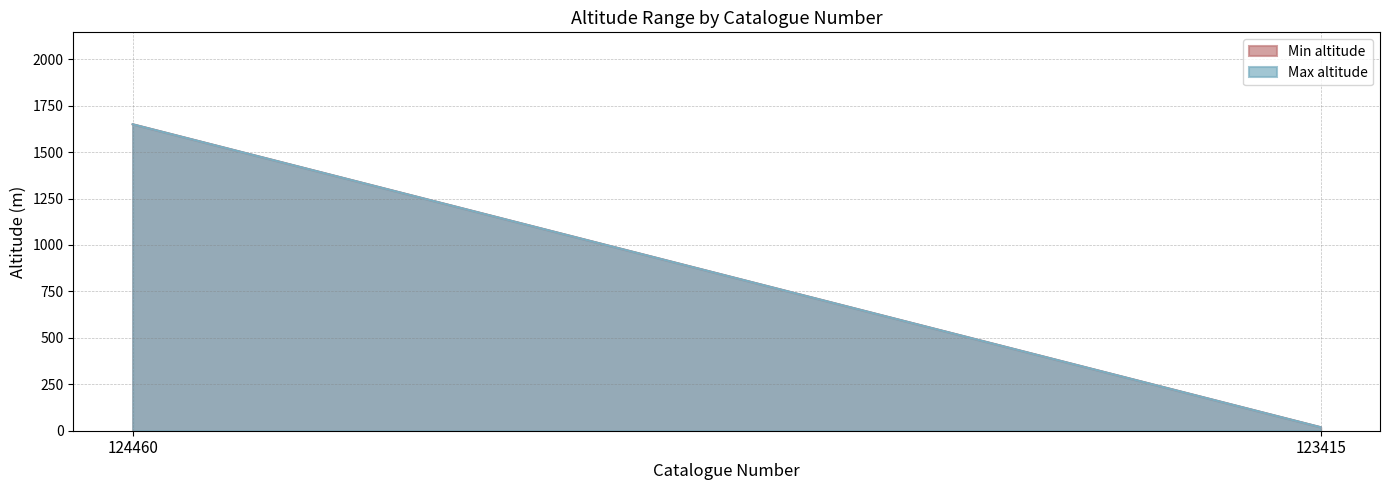

List the labels in order of Min altitude value, smallest first.

123415, 124460